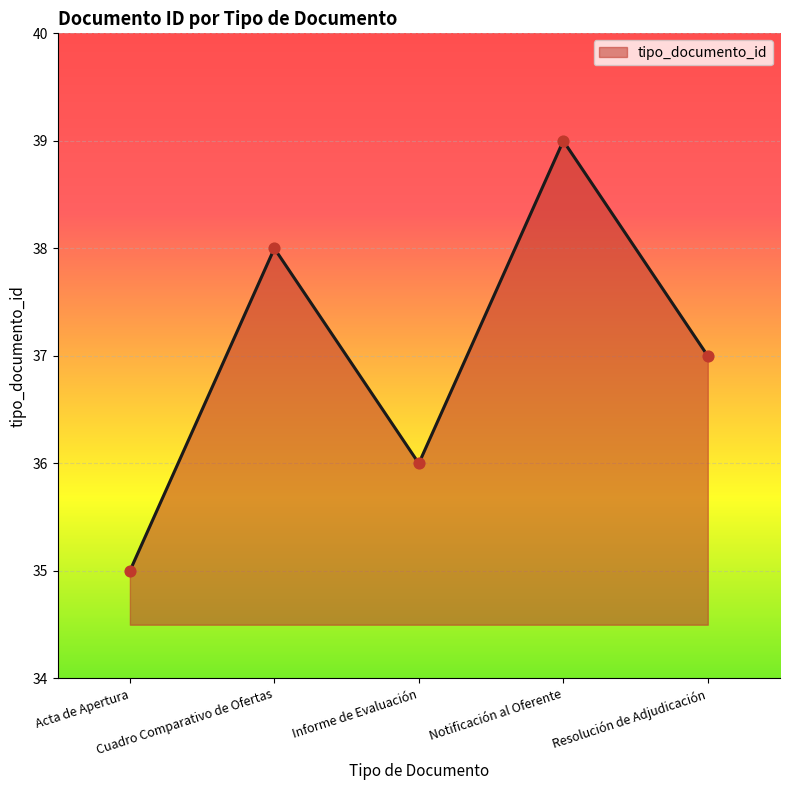

What is the change in value from Informe de Evaluación to Notificación al Oferente?

+3